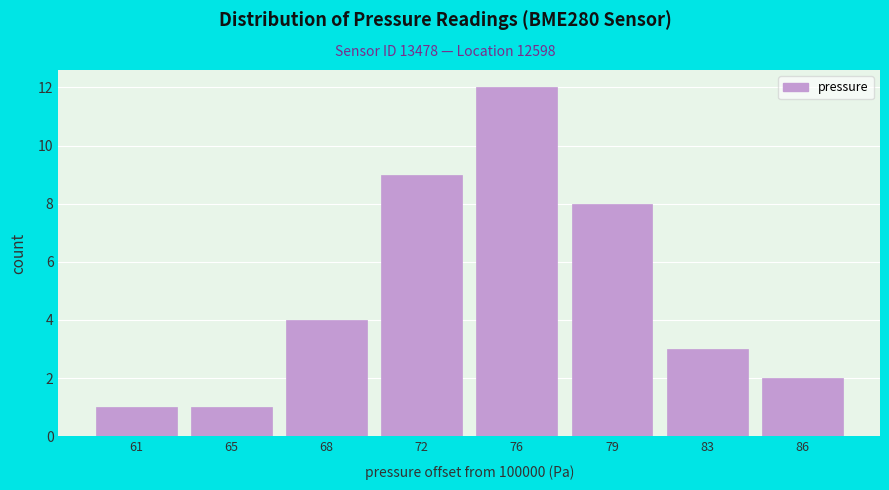

Reading right to left, extract all data points from this chart.

86=2	83=3	79=8	76=12	72=9	68=4	65=1	61=1